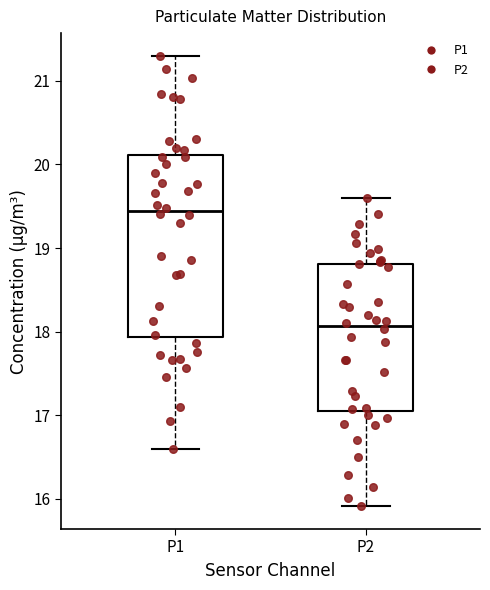

Which box has the lowest median line?

P2